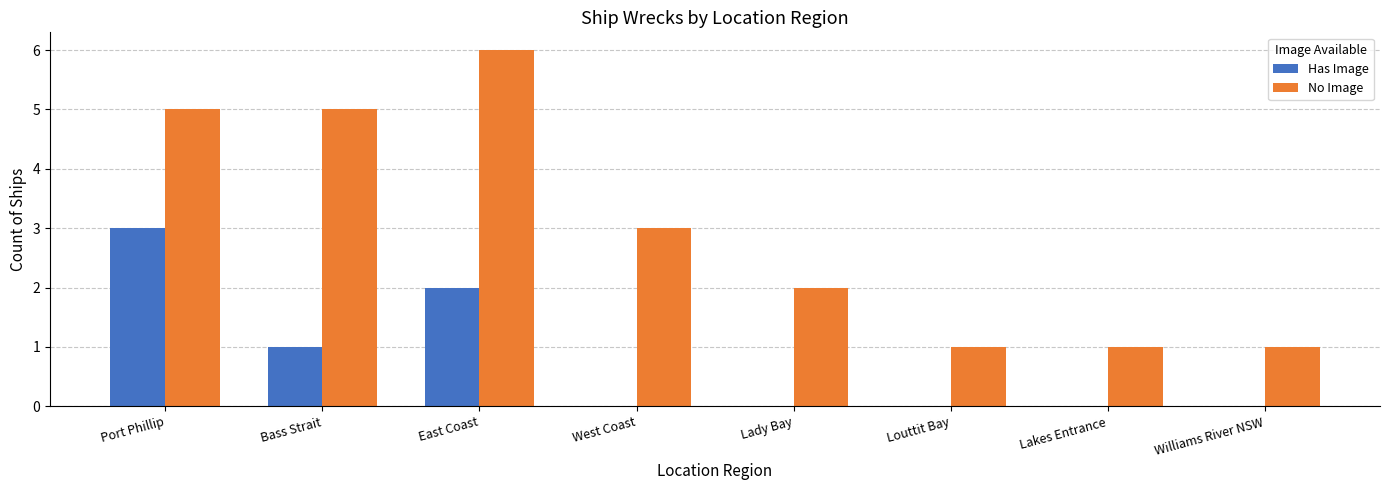

Is it true that Has Image equals 1 at Lakes Entrance?

False